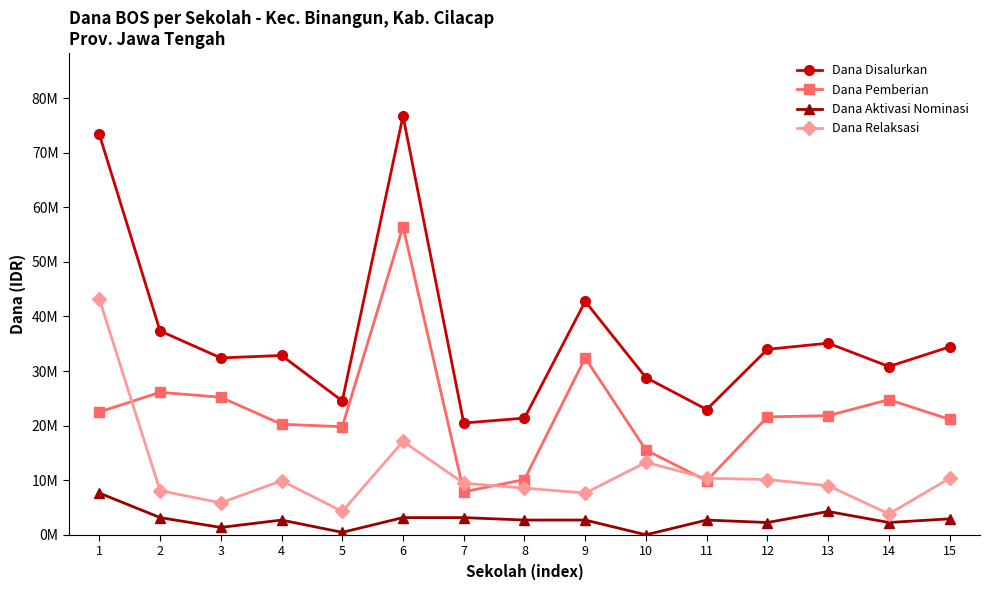

What are all the series names shown in the legend?

Dana Disalurkan, Dana Pemberian, Dana Aktivasi Nominasi, Dana Relaksasi